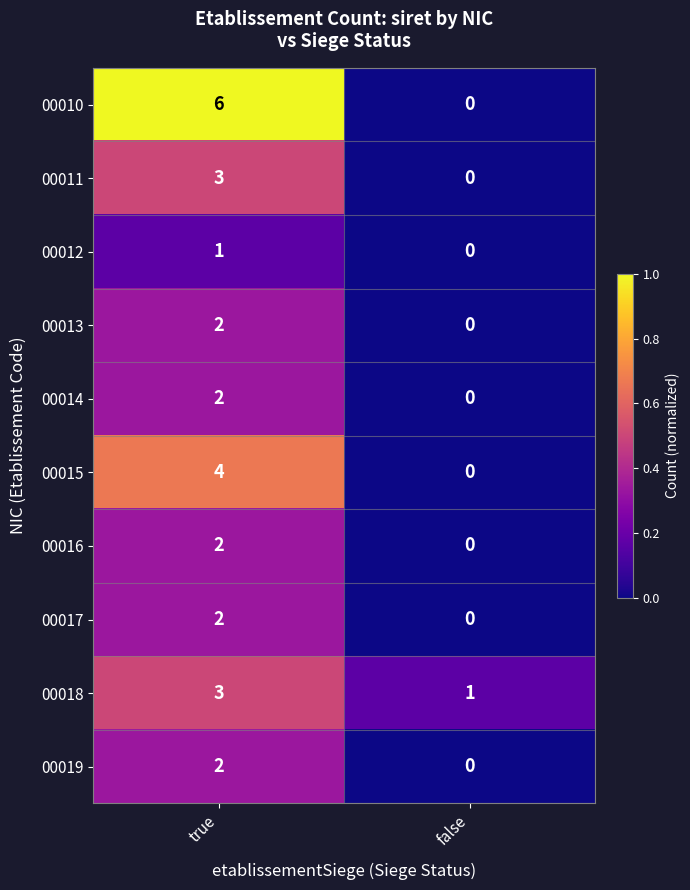

What is the average value of the 00010 series?

3